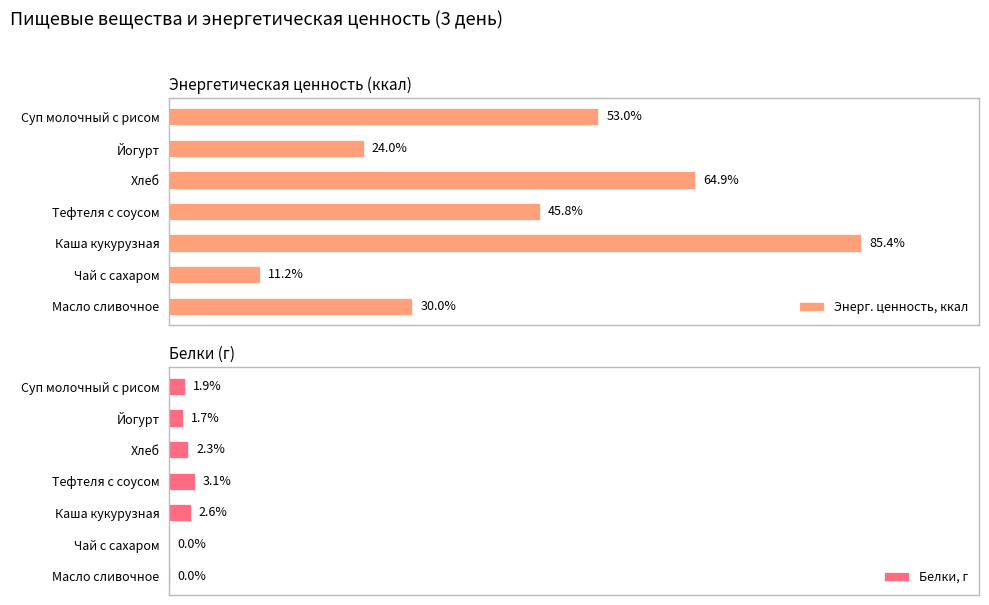

Which series has the widest spread of values?

Энерг. ценность, ккал